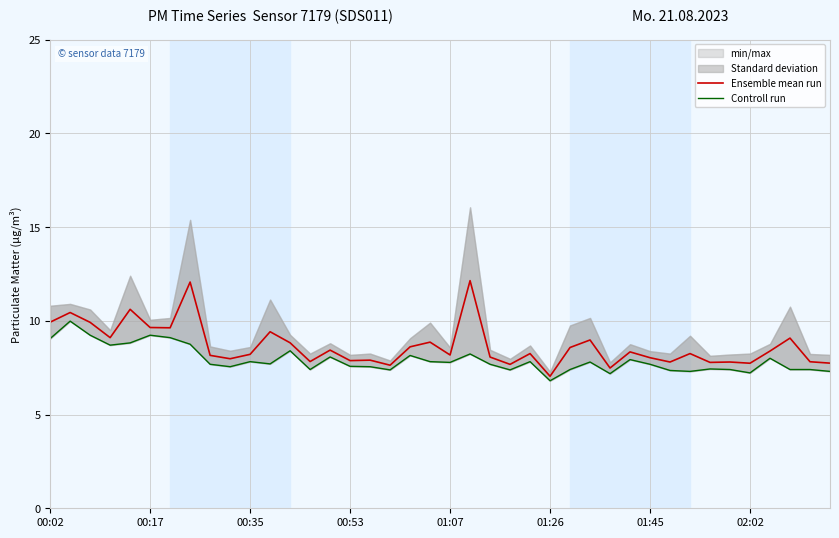

Between 32 and 21, which is larger?

21